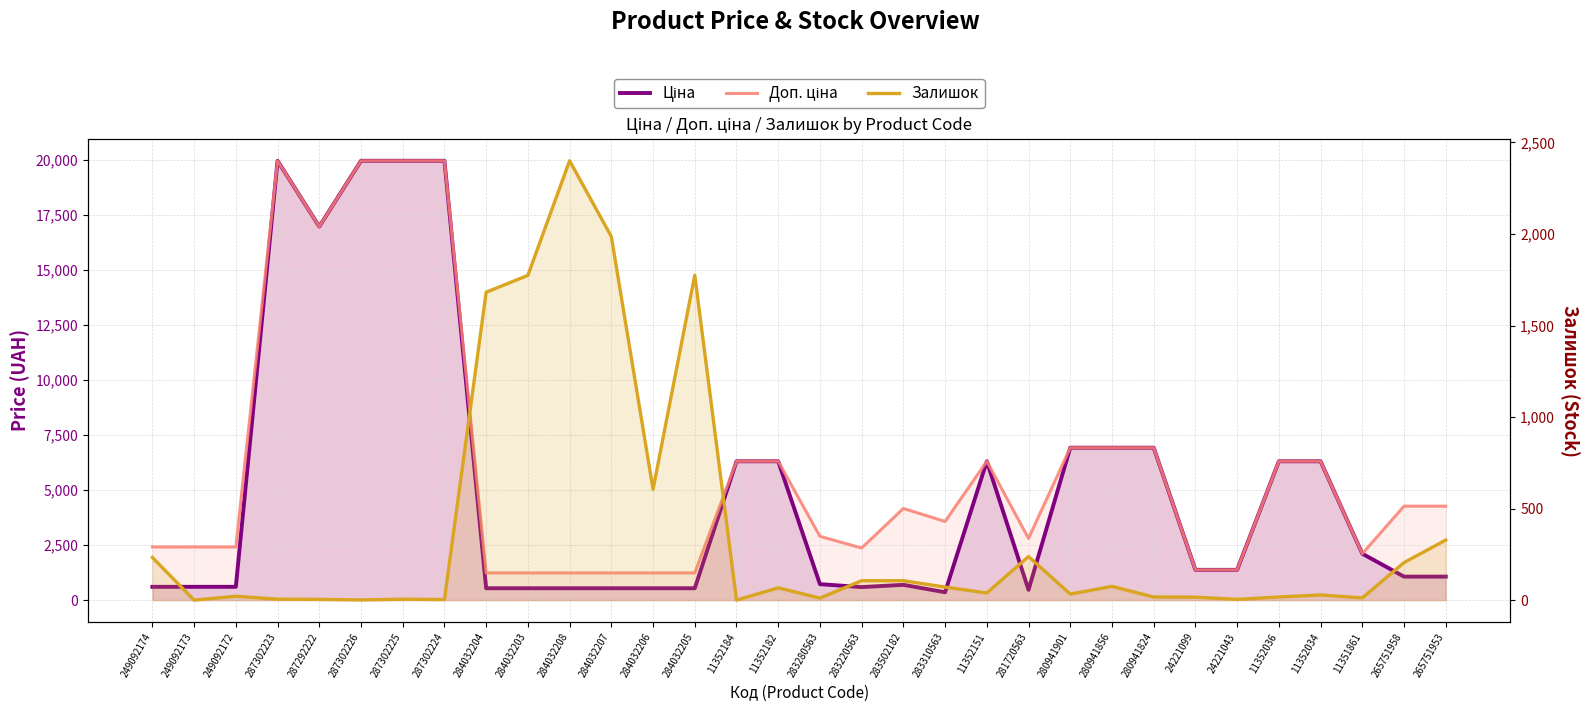

How many values in the Доп. ціна series are below 4165?

16